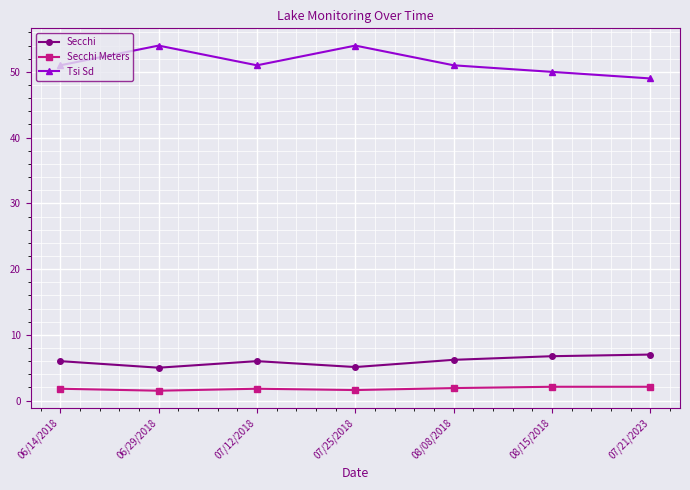

True or false: Secchi Meters and Tsi Sd cross at least once.

False